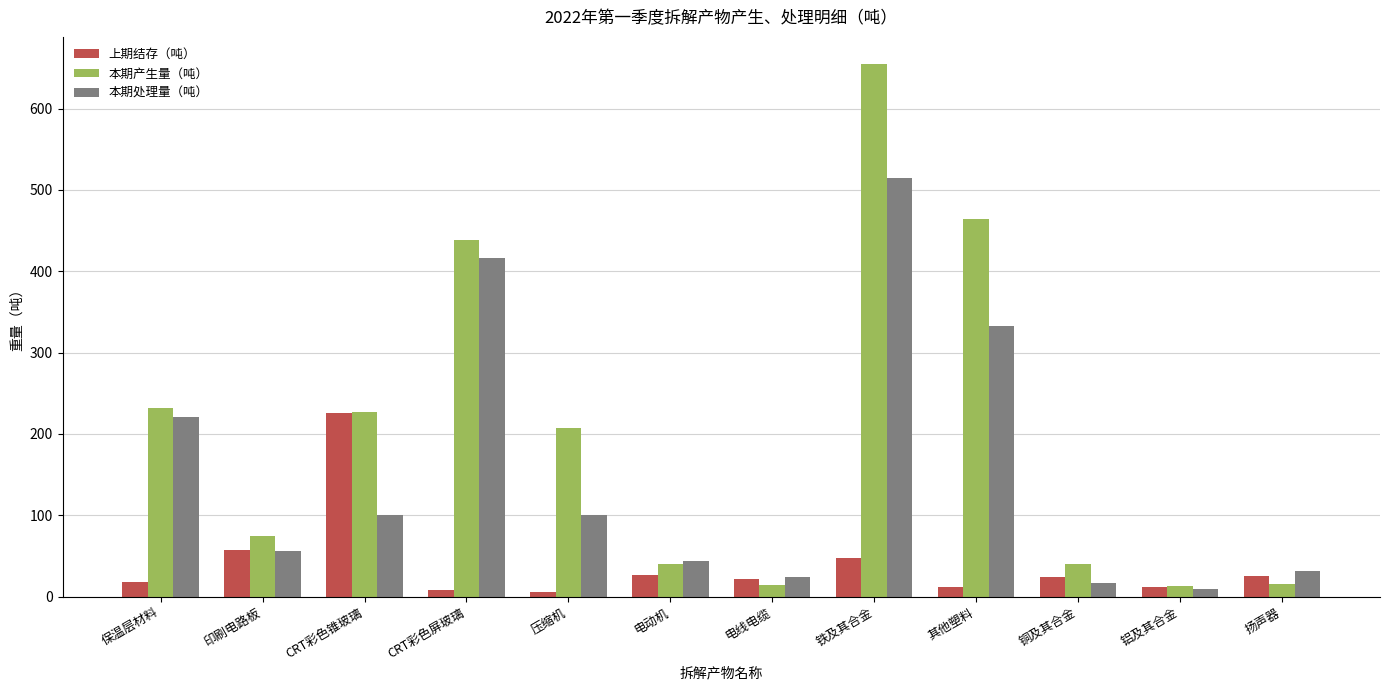

What is the value of the 上期结存（吨） bar at the 3rd from the left?

225.7